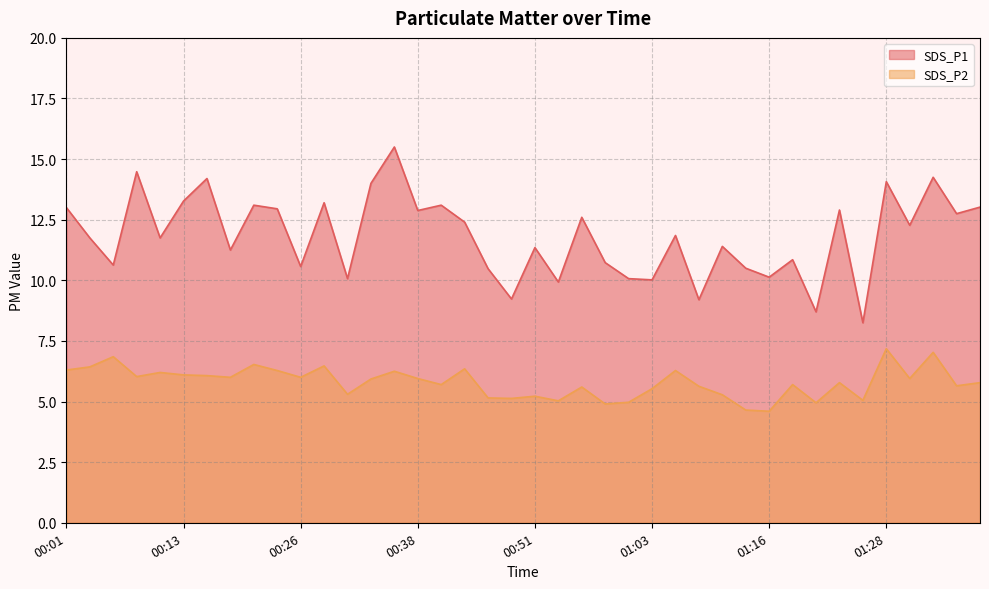

List the series in order of their peak value, lowest first.

SDS_P2, SDS_P1